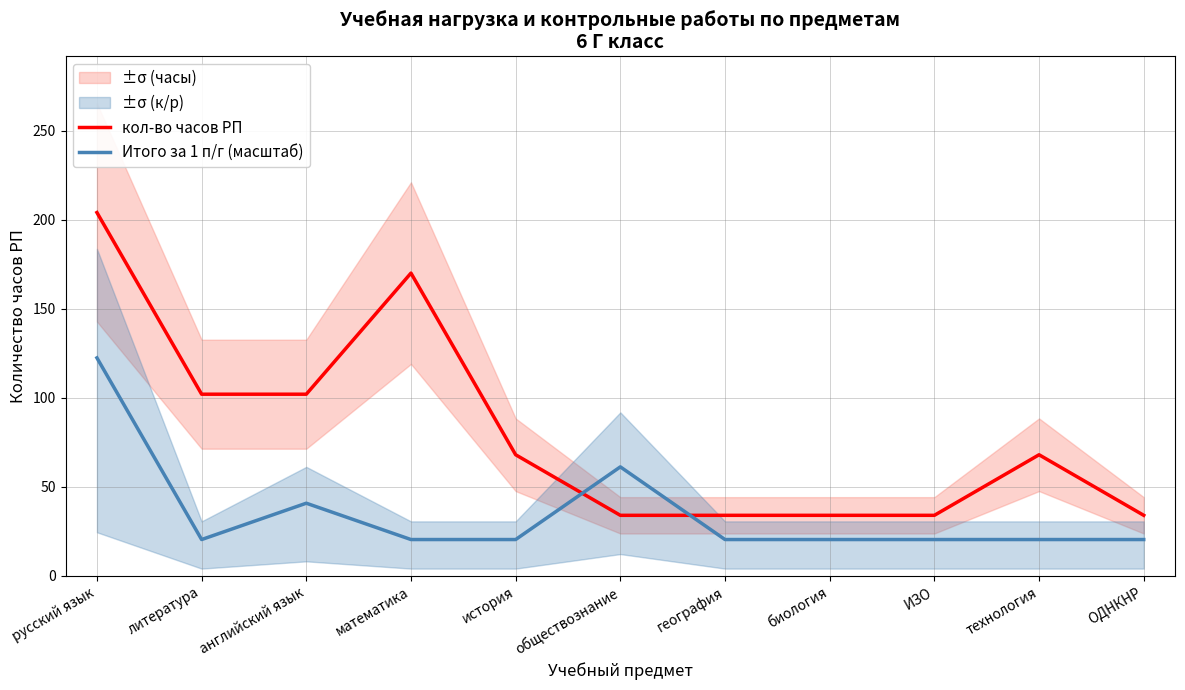

What is the label of the 7th point from the left?

география